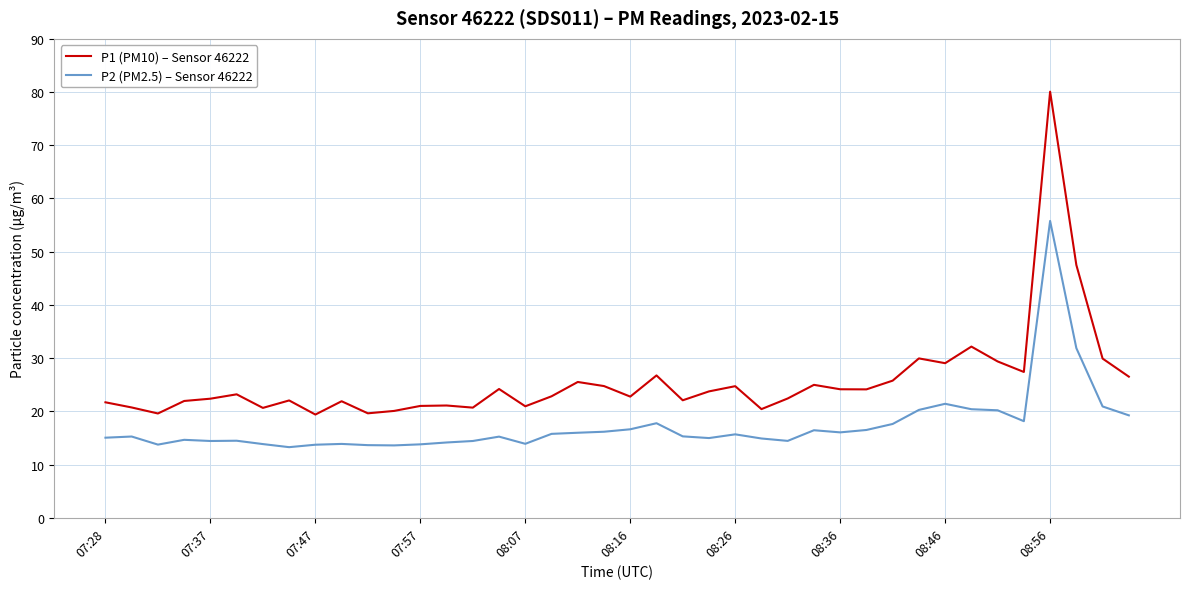

What is the greatest value displayed?

80.1